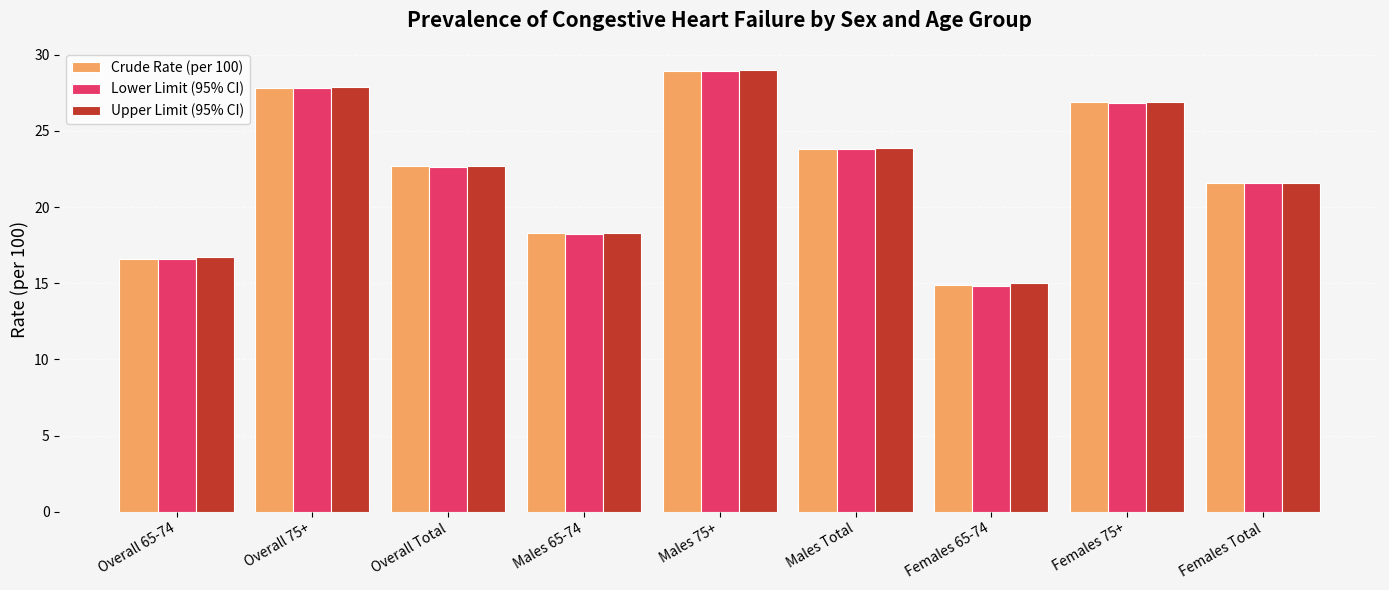

Which series has the largest range (max minus min)?

Lower Limit (95% CI)